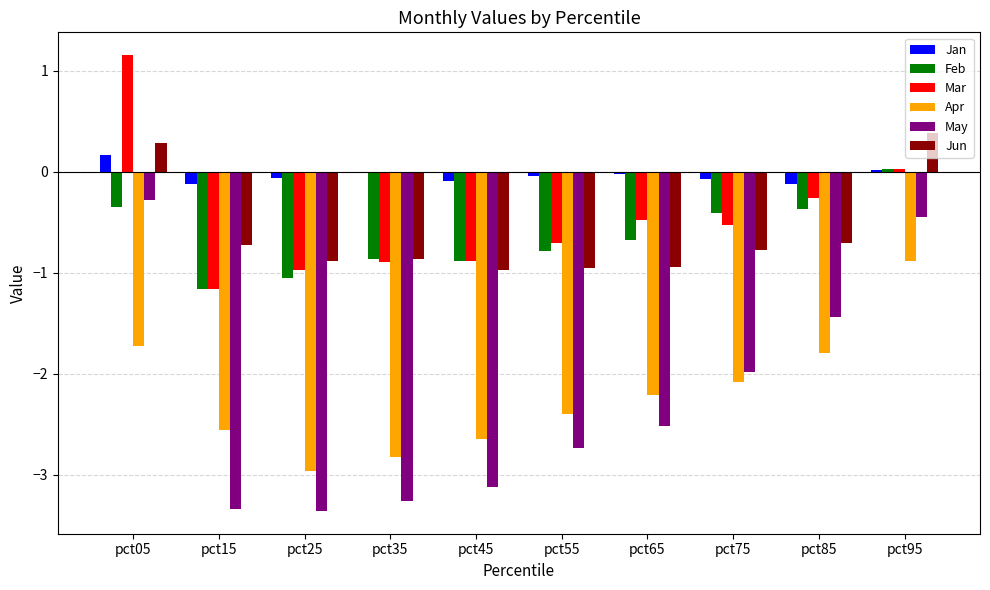

Is the value of Jan at pct45 greater than the value of Apr at pct95?

Yes